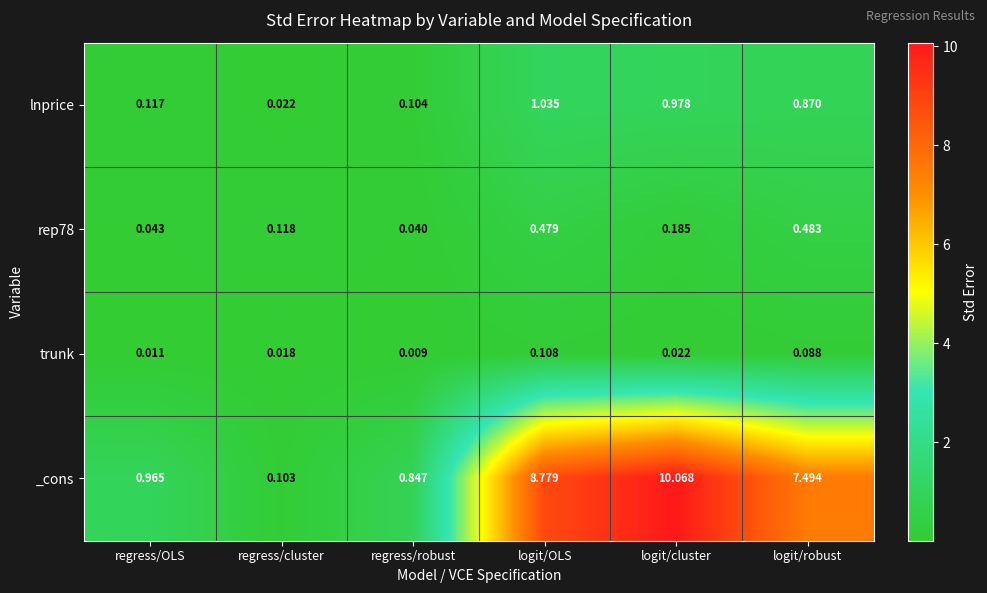

Between regress/robust and logit/OLS, which series saw the biggest shift?

_cons